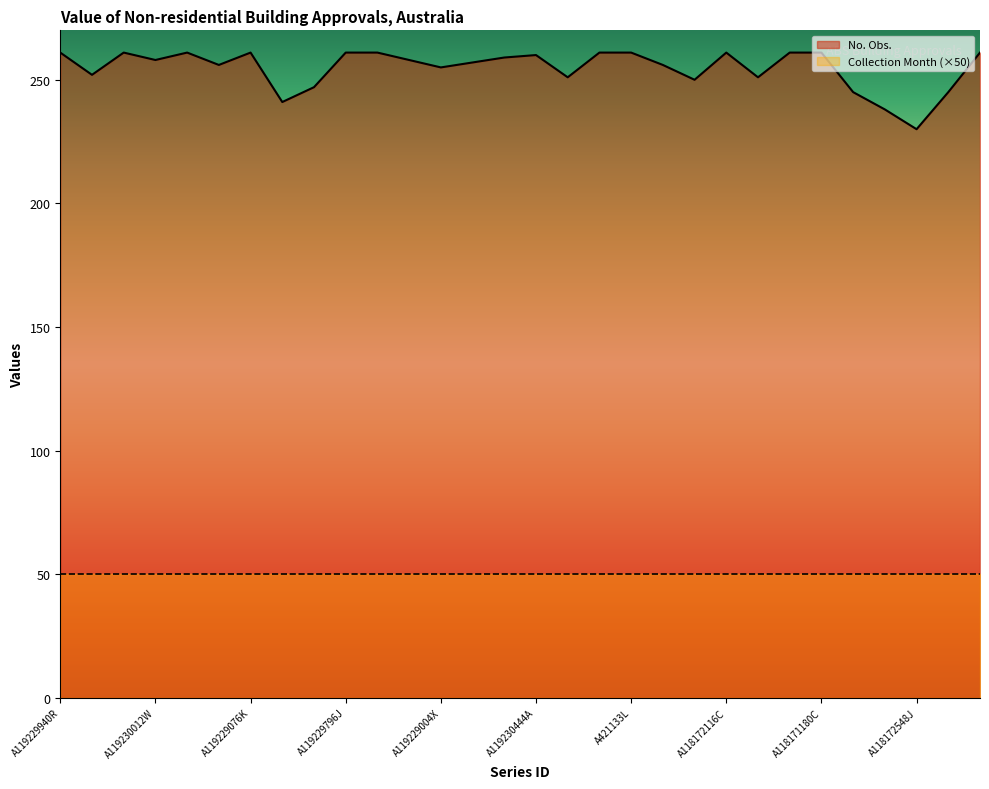

Approximately how many times larger is the value at A118172404W compared to A119230084J?

1.0